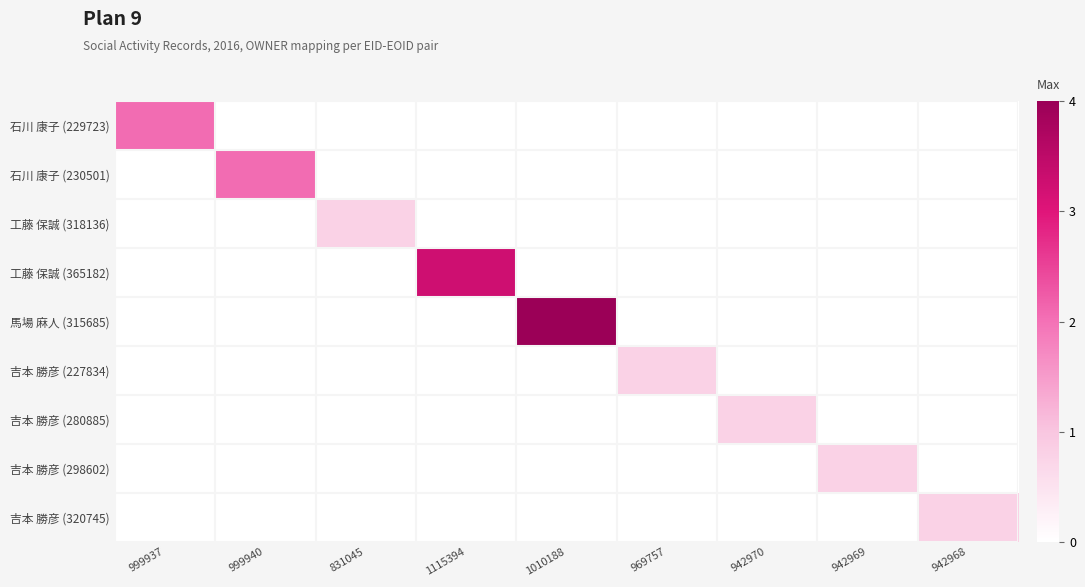

How many categories are shown in the chart?

9